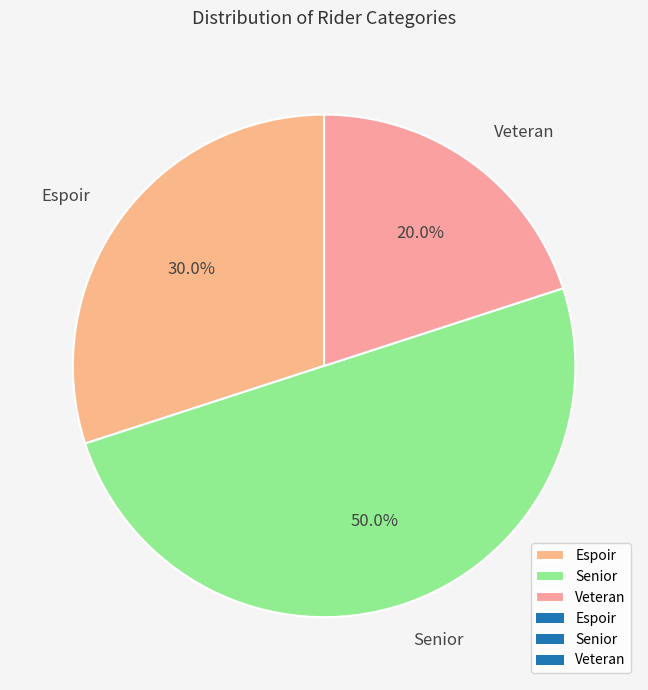

Do Senior and Veteran together represent more than half of the pie?

Yes